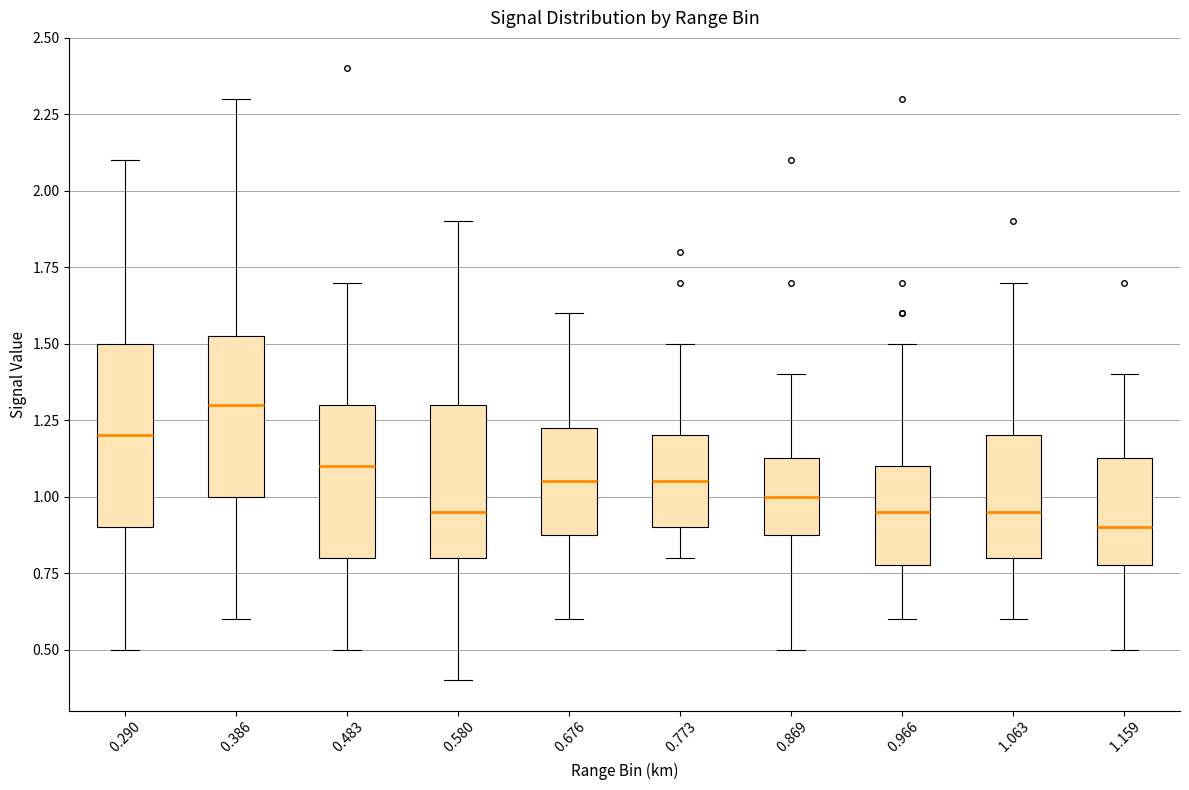

Reading left to right, transcribe this box plot: for each box, give where its median line is, the range the box spans, and where its two whiskers end, as read against the y-axis. The values are not printed on the chart, so give them approximately, as read against the axis.

0.290: median 1.20, box 0.90 to 1.50, whiskers 0.50 to 2.10
0.386: median 1.30, box 1.00 to 1.55, whiskers 0.60 to 2.30
0.483: median 1.10, box 0.80 to 1.30, whiskers 0.50 to 1.70
0.580: median 0.95, box 0.80 to 1.30, whiskers 0.40 to 1.90
0.676: median 1.05, box 0.90 to 1.25, whiskers 0.60 to 1.60
0.773: median 1.05, box 0.90 to 1.20, whiskers 0.80 to 1.50
0.869: median 1.00, box 0.90 to 1.15, whiskers 0.50 to 1.40
0.966: median 0.95, box 0.80 to 1.10, whiskers 0.60 to 1.50
1.063: median 0.95, box 0.80 to 1.20, whiskers 0.60 to 1.70
1.159: median 0.90, box 0.80 to 1.15, whiskers 0.50 to 1.40